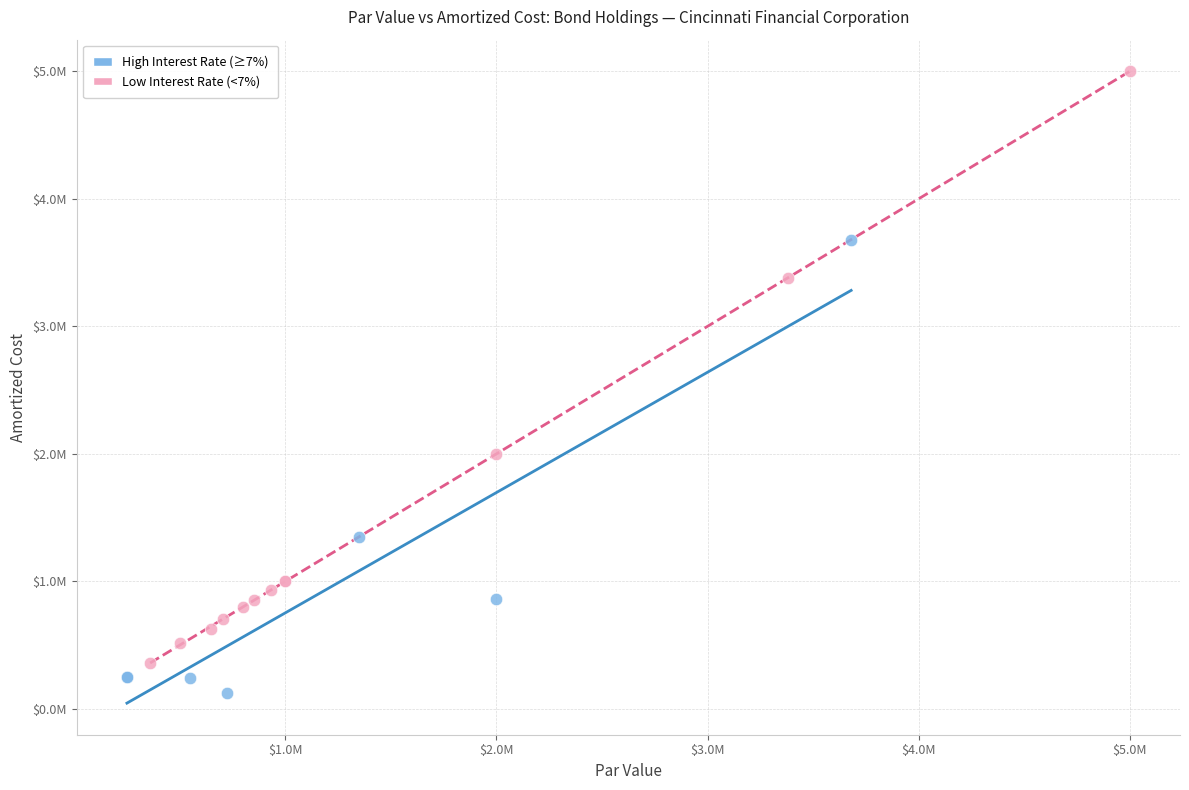

What are all the series names shown in the legend?

High Interest Rate (≥7%), Low Interest Rate (<7%)